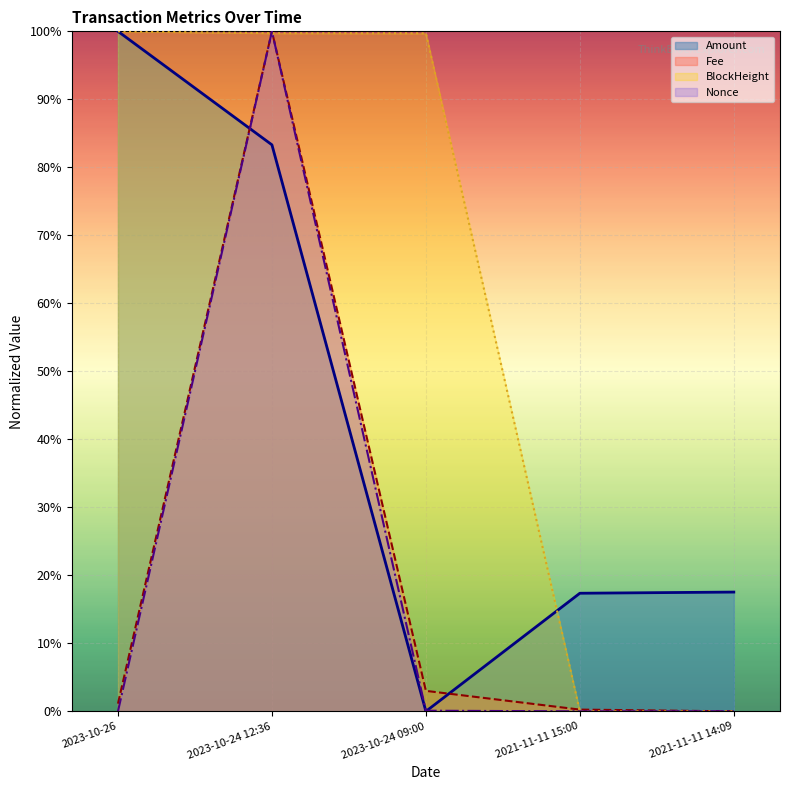

Reading right to left, transcribe all the data shown in this chart.

Amount: 2021-11-11 14:09=0.2	2021-11-11 15:00=0.2	2023-10-24 09:00=0.0	2023-10-24 12:36=0.8	2023-10-26=1.0
Fee: 2021-11-11 14:09=0.0	2021-11-11 15:00=0.0	2023-10-24 09:00=0.0	2023-10-24 12:36=1.0	2023-10-26=0.0
BlockHeight: 2021-11-11 14:09=0.0	2021-11-11 15:00=0.0	2023-10-24 09:00=1.0	2023-10-24 12:36=1.0	2023-10-26=1.0
Nonce: 2021-11-11 14:09=0.0	2021-11-11 15:00=0.0	2023-10-24 09:00=0.0	2023-10-24 12:36=1.0	2023-10-26=0.0